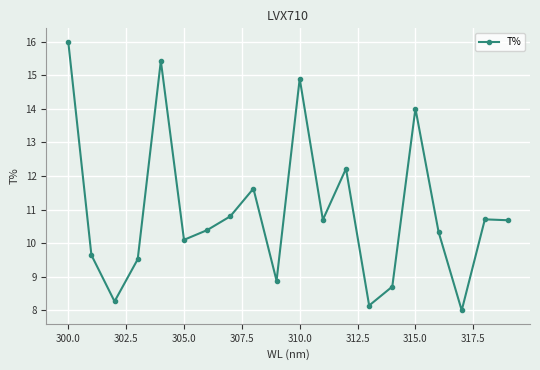

How many categories are shown in the chart?

20